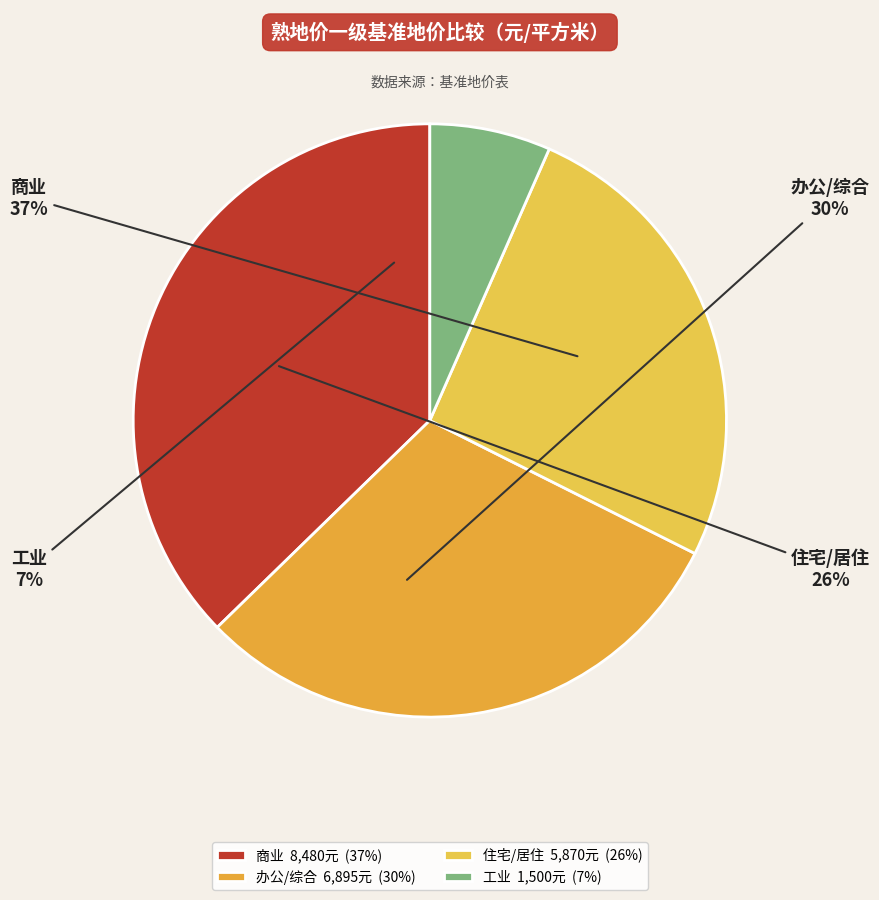

To the nearest percent, what is the difference between the largest and smallest slice percentages?

31%